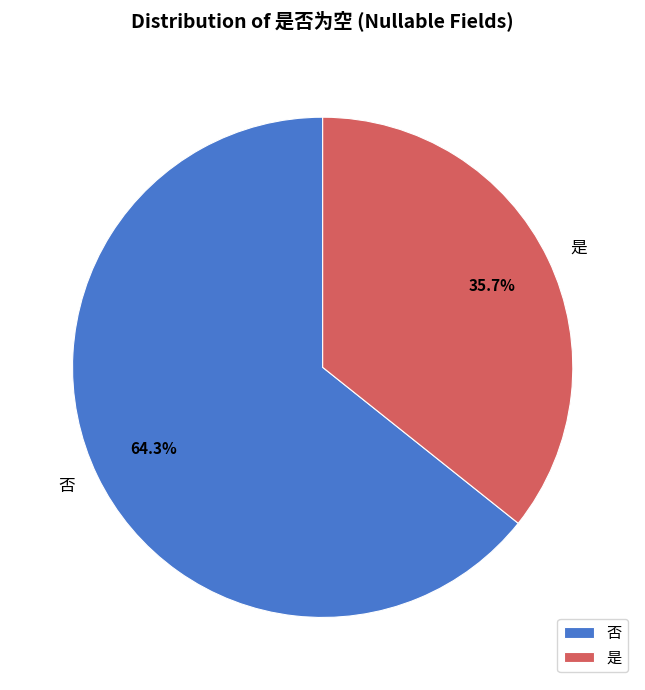

Is 否 the majority of the pie?

Yes